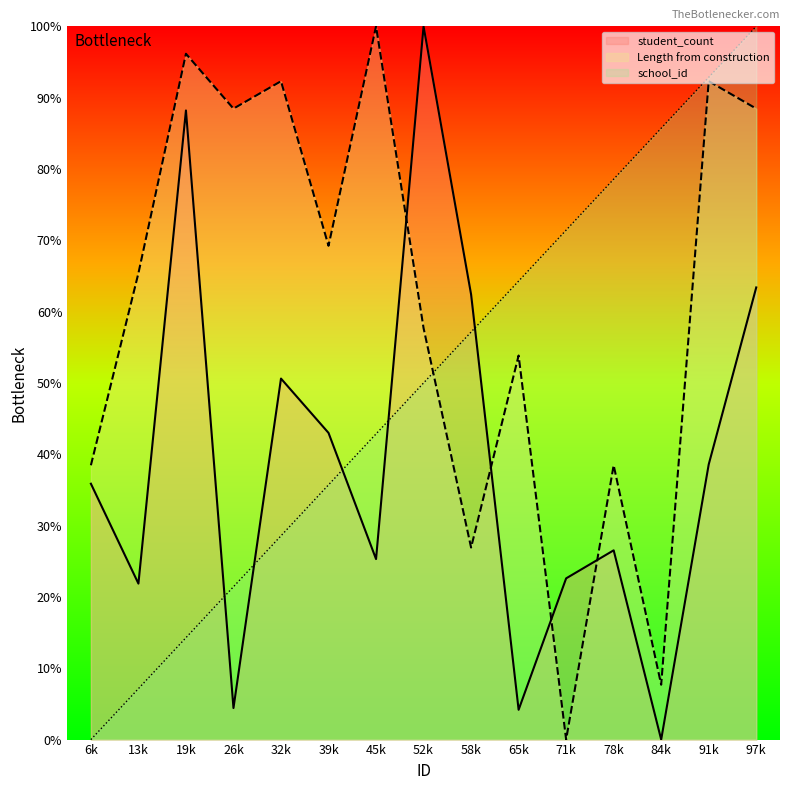

What is the difference between the maximum and second lowest values in the school_id series?

92.9